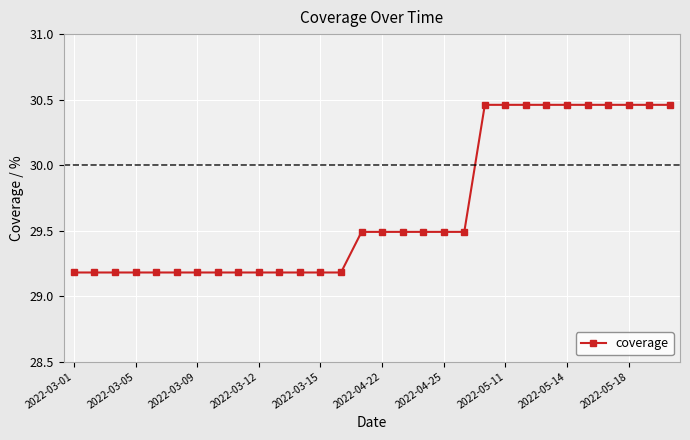

How many values are between 29 and 30?

20